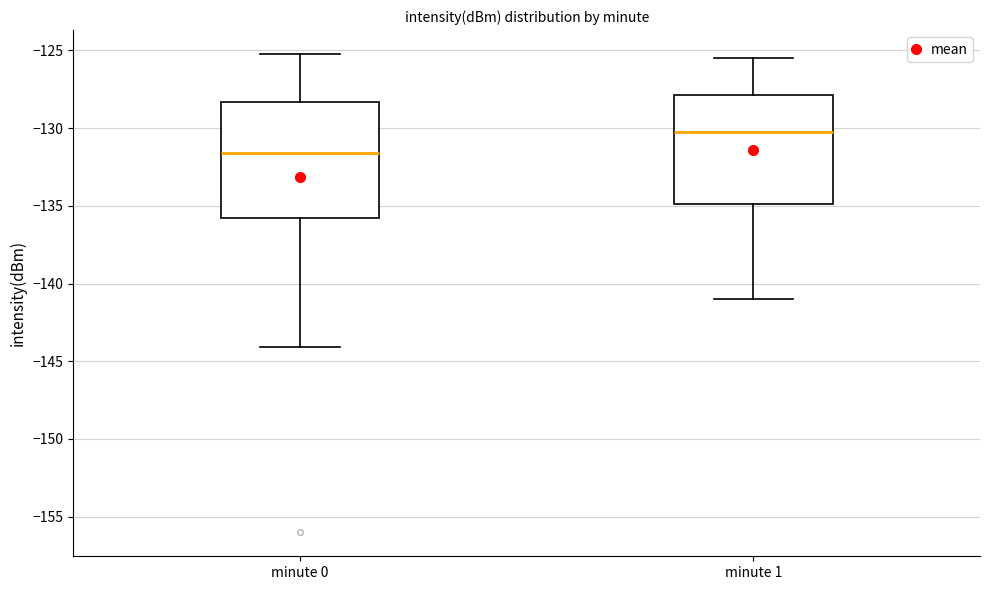

Reading left to right, read every box against the y-axis: the position of its median line, the range the box covers, and the ends of its whiskers. The values are not printed on the chart, so give them approximately, as read against the axis.

minute 0: median -131.5, box -136.0 to -128.5, whiskers -144.0 to -125.0
minute 1: median -130.0, box -135.0 to -128.0, whiskers -141.0 to -125.5